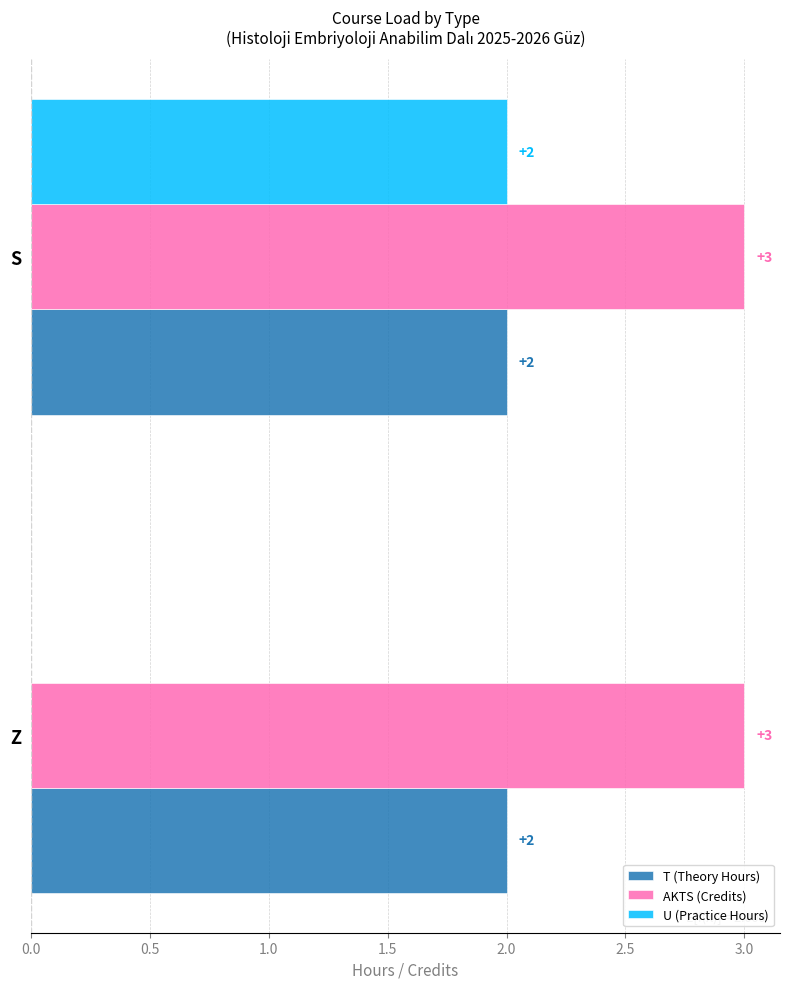

Which series has the largest total across all categories?

AKTS (Credits)